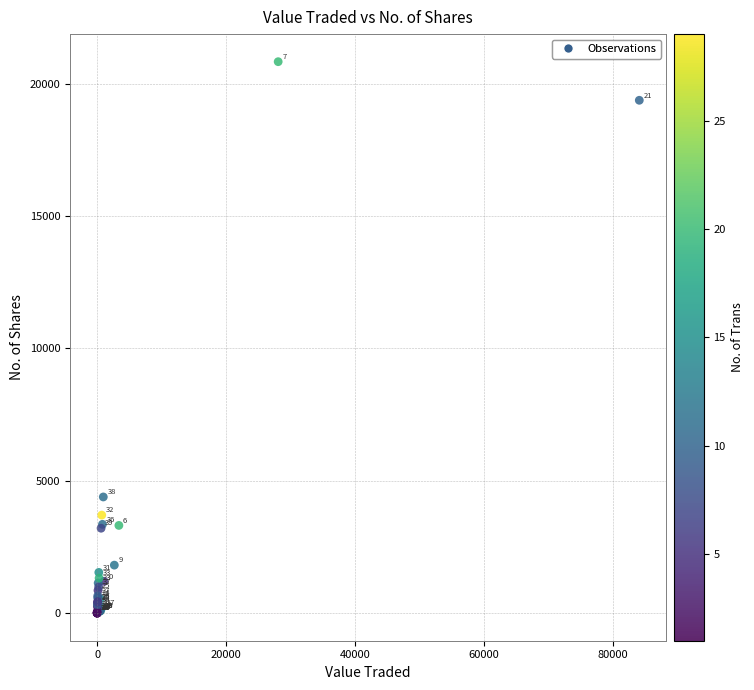

What Y value in the scatter plot is closest to 10417?

4391